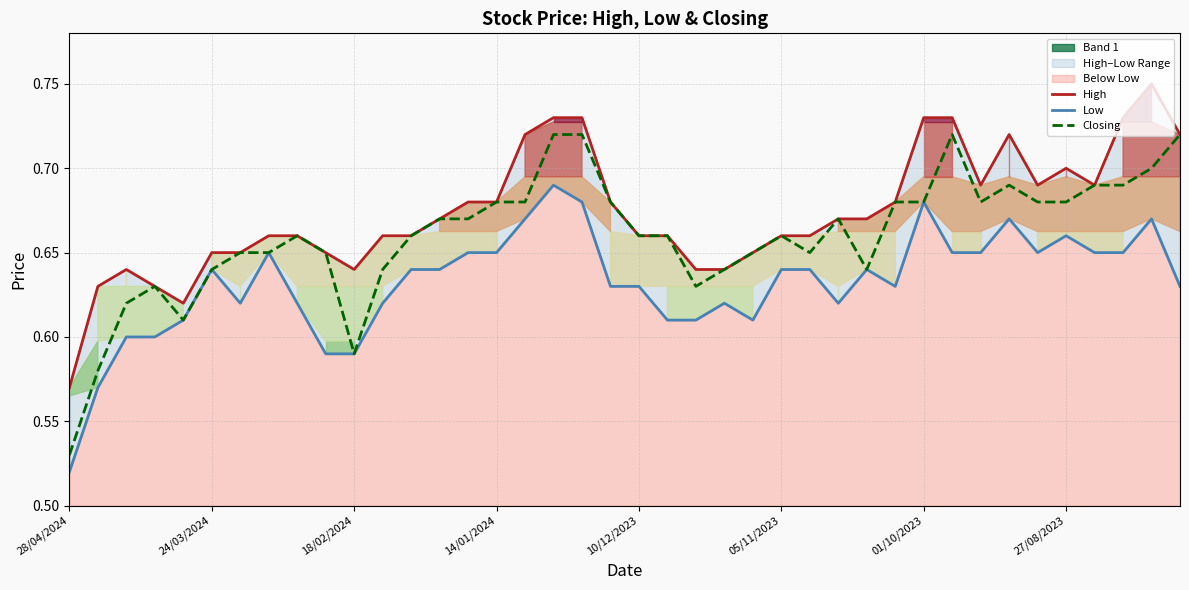

True or false: Closing has more than 2 interior local peaks.

True